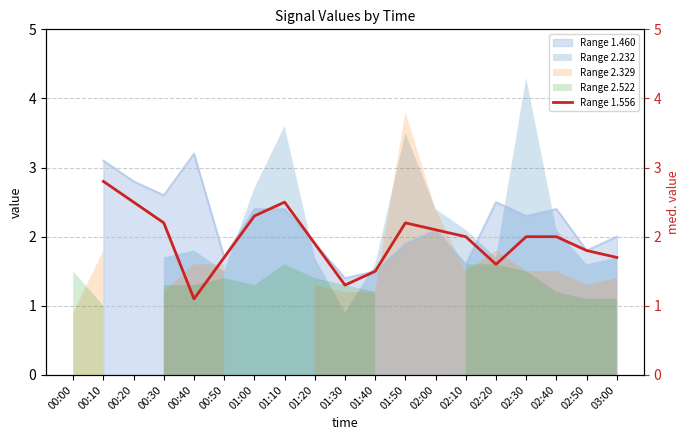

How many lines are shown in the chart?

1